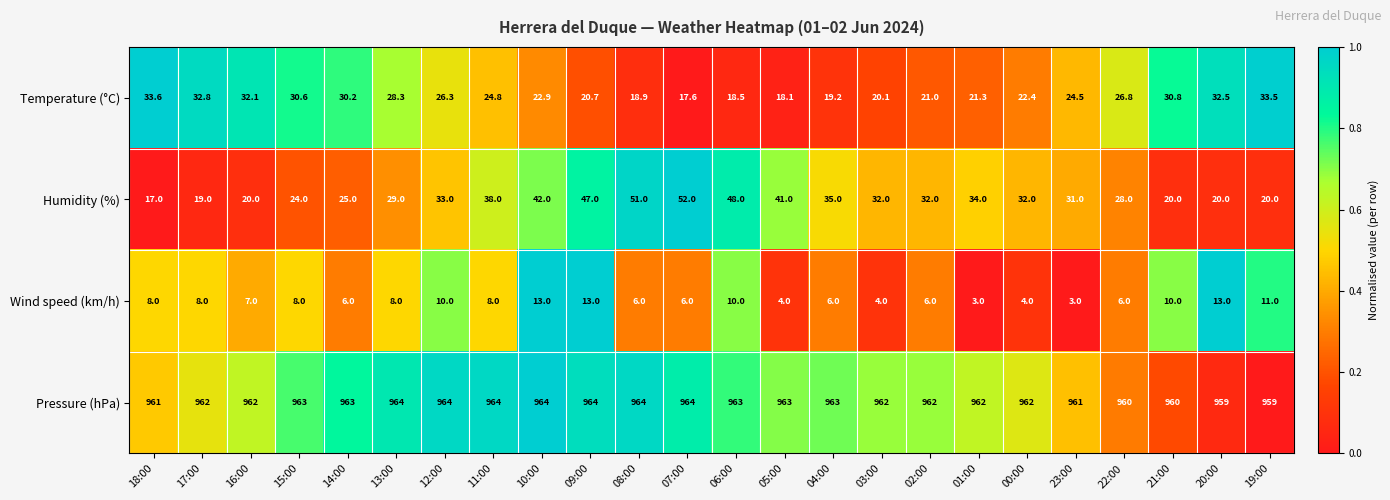

How many Pressure (hPa) values are between 962 and 964?

18